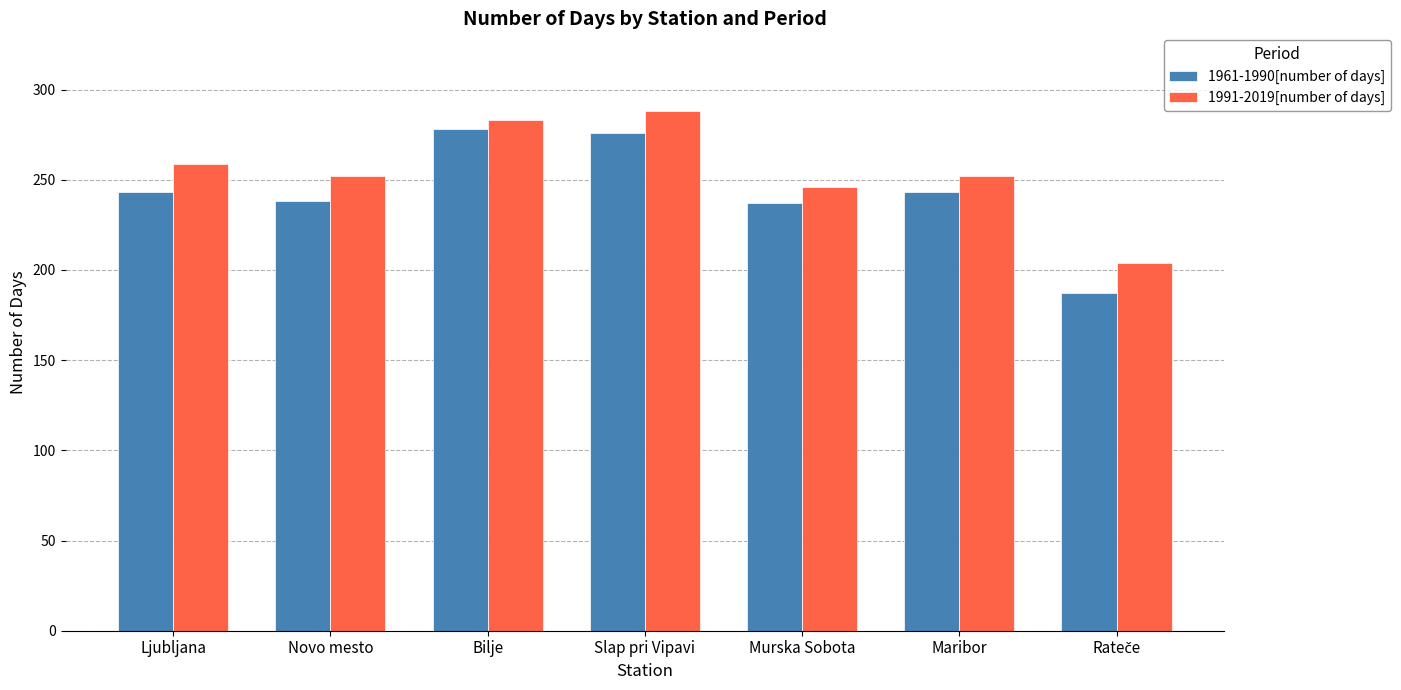

True or false: 1961-1990[number of days] has a value of 402 at Maribor.

False